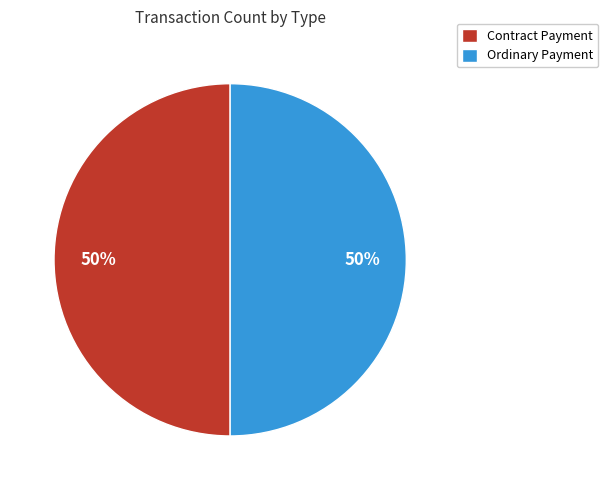

To the nearest percent, what is the average slice percentage?

50%